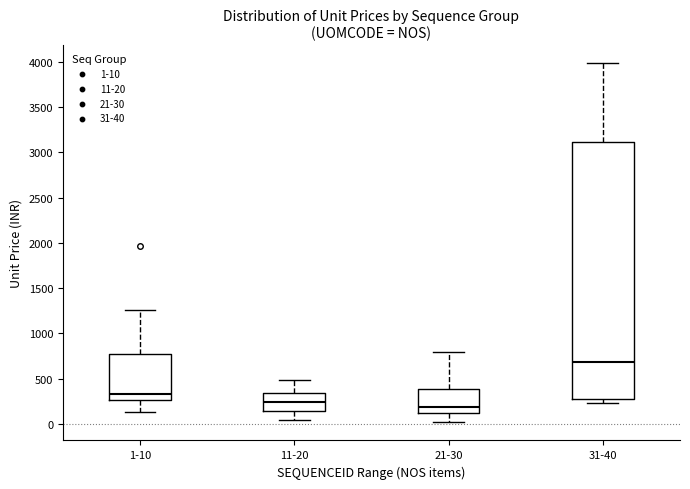

Reading left to right, read every box against the y-axis: the position of its median line, the range the box covers, and the ends of its whiskers. The values are not printed on the chart, so give them approximately, as read against the axis.

1-10: median 350, box 250 to 750, whiskers 150 to 1250
11-20: median 250, box 150 to 350, whiskers 50 to 500
21-30: median 200, box 100 to 400, whiskers 0 to 800
31-40: median 700, box 300 to 3100, whiskers 250 to 4000